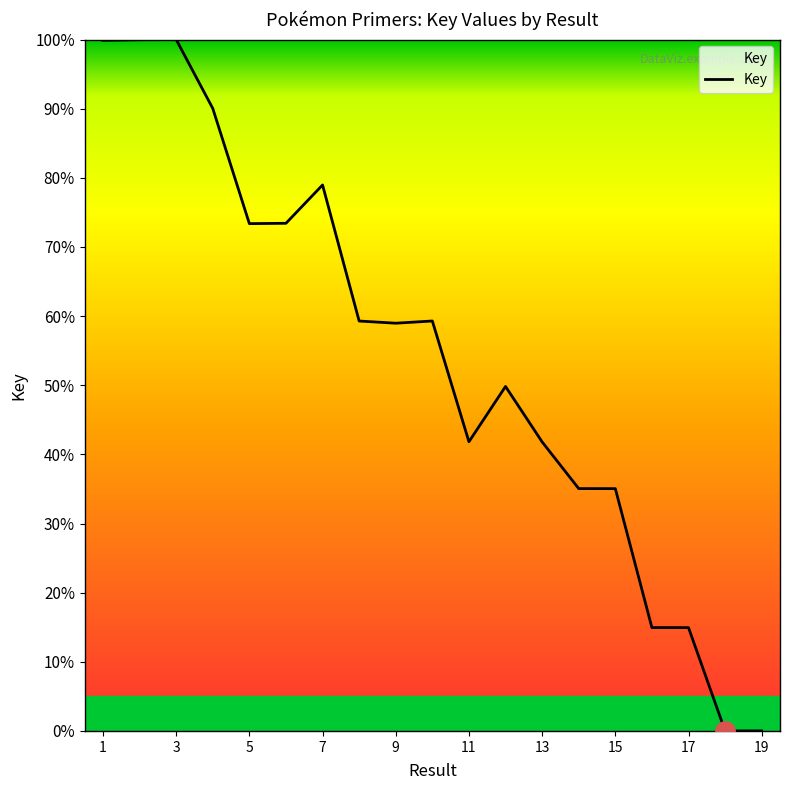

How many distinct data groups are displayed?

1